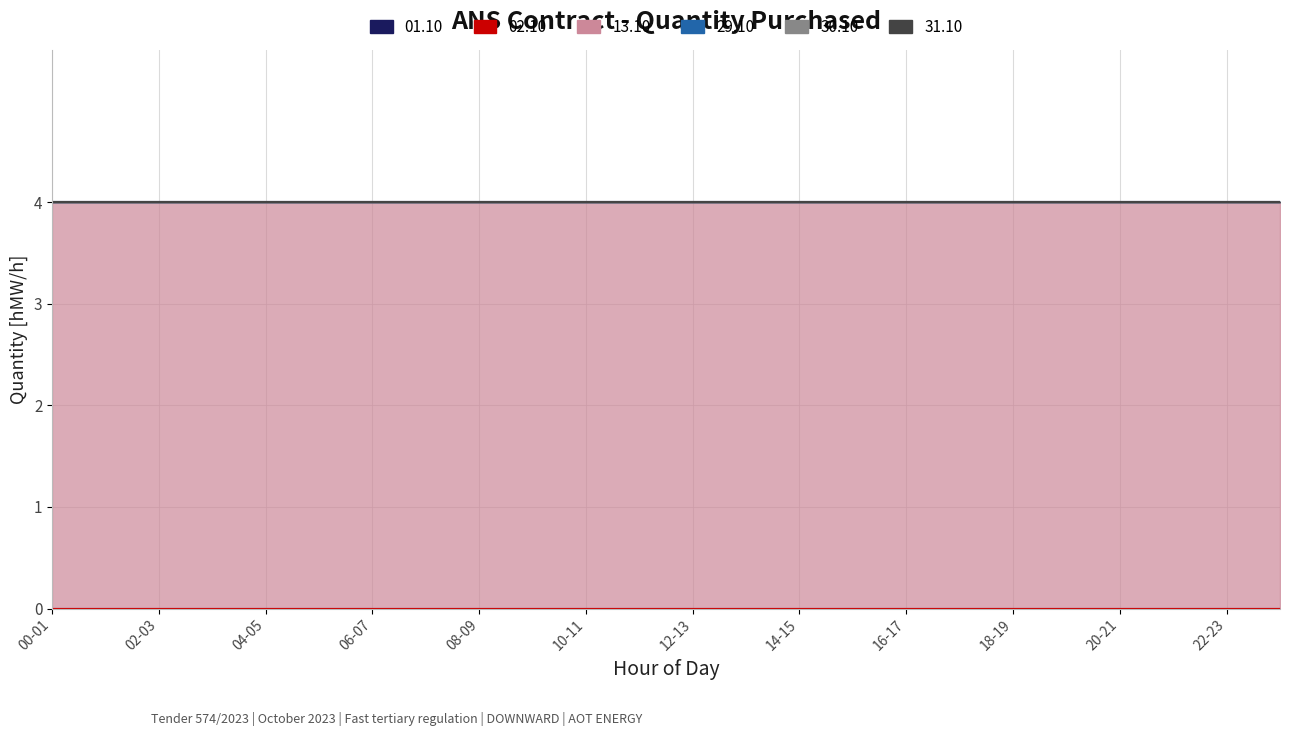

How many series are shown in this chart?

6